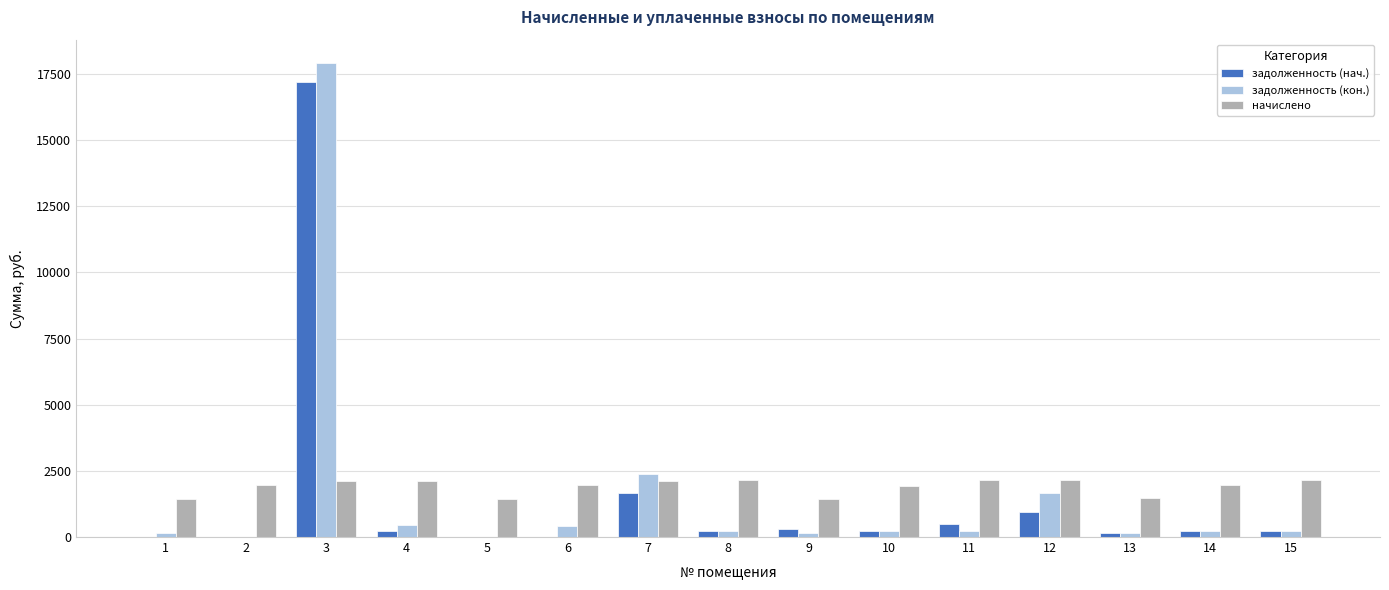

What is the difference between the задолженность (кон.) values at 5 and 9?

159.0